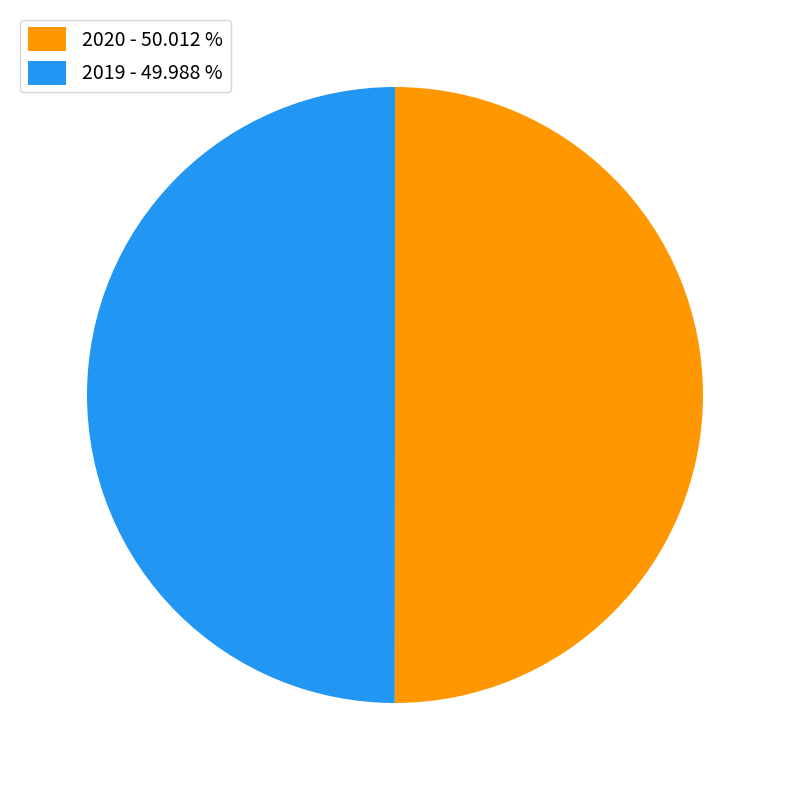

Is the sum of 2019 - 49.988 % and 2020 - 50.012 % greater than half?

Yes